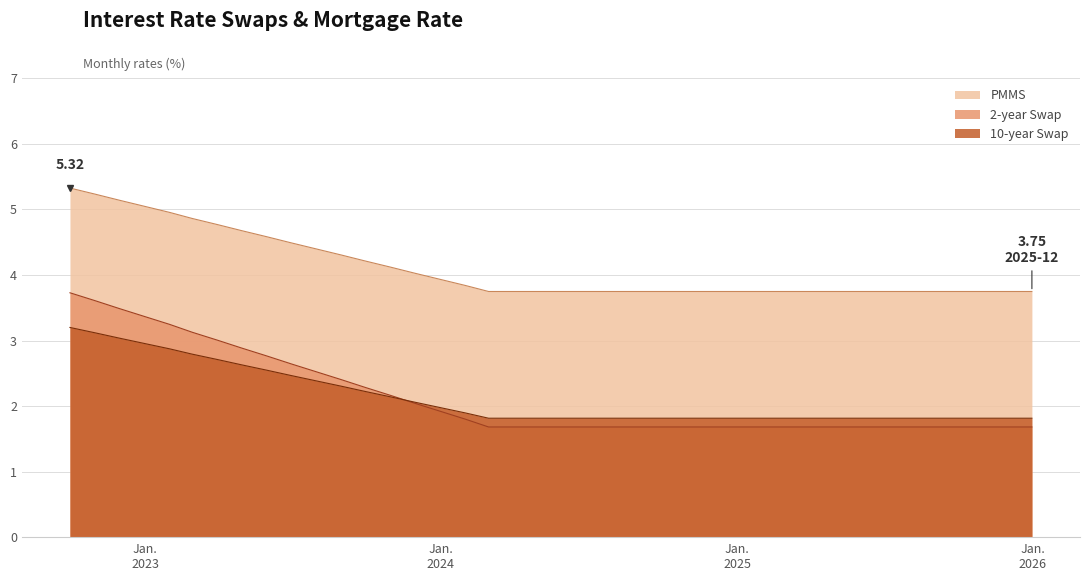

What is the greatest value displayed?

5.3